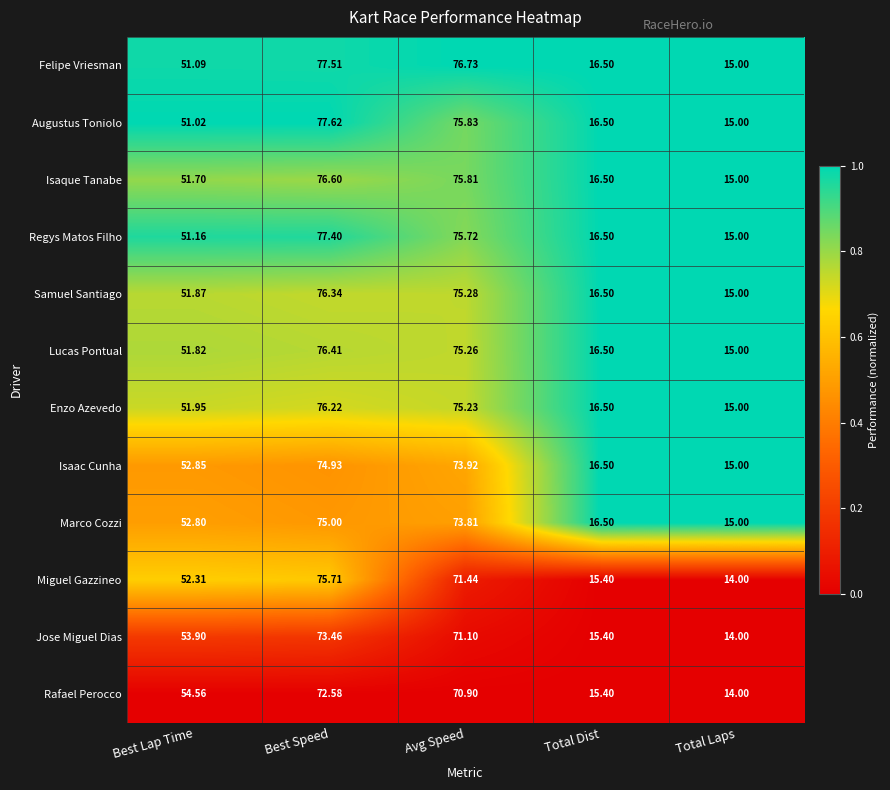

Which category has the lowest value across all series?

Total Laps